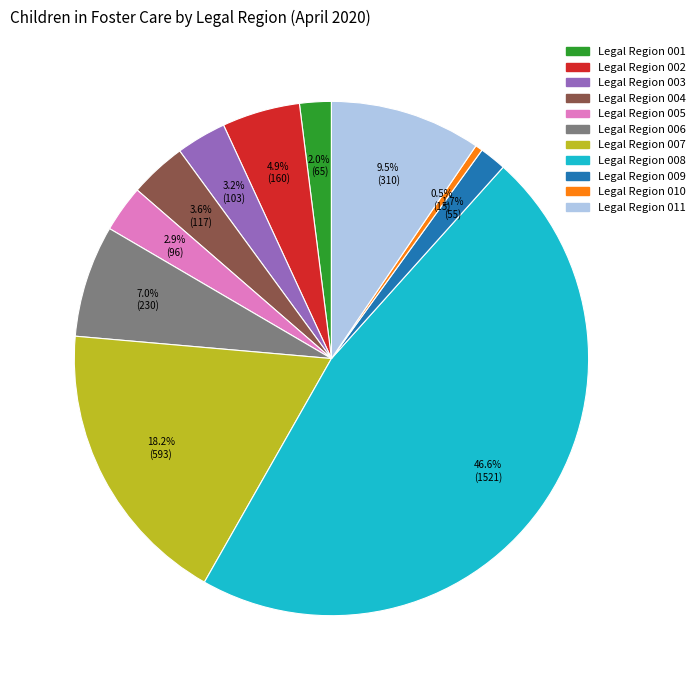

Which has a higher value, Legal Region 008 or Legal Region 009?

Legal Region 008